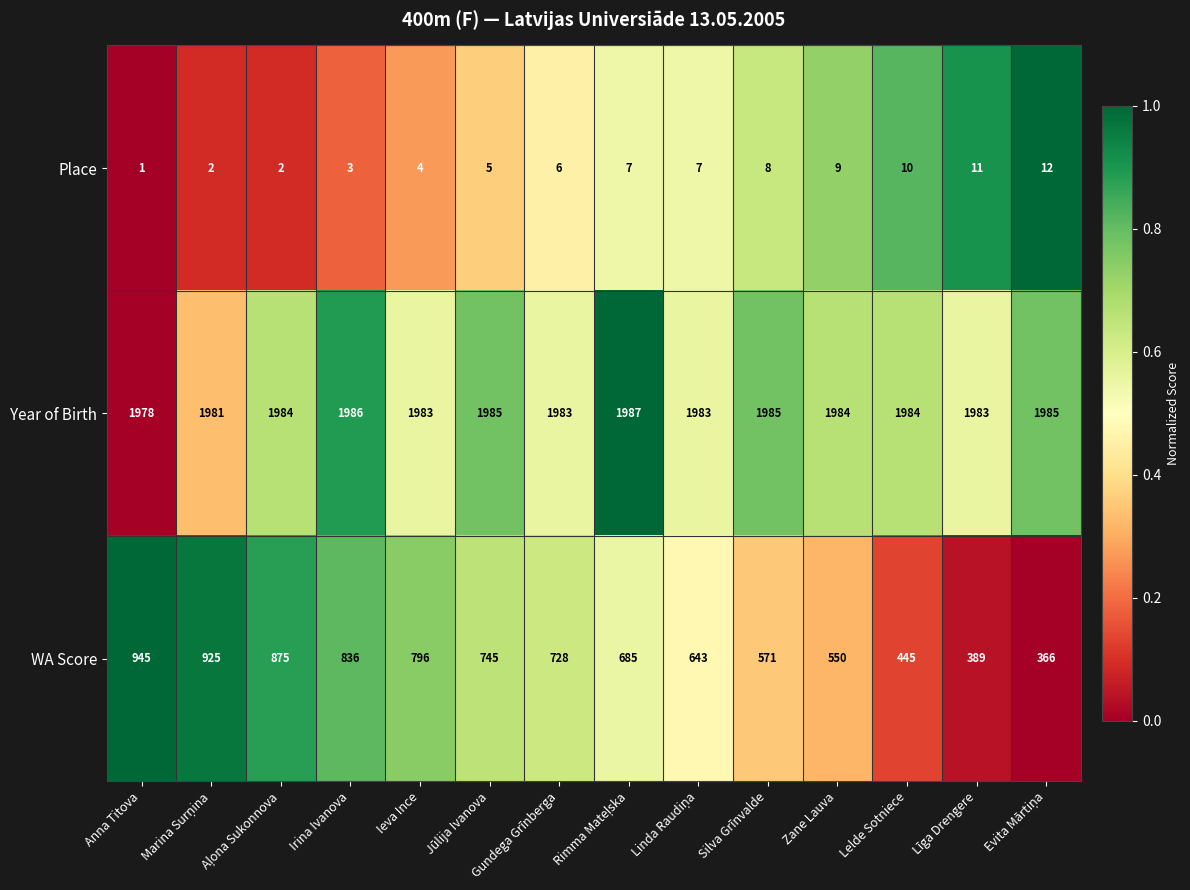

What is the spread (max minus min) of values at Līga Drengere?

1972